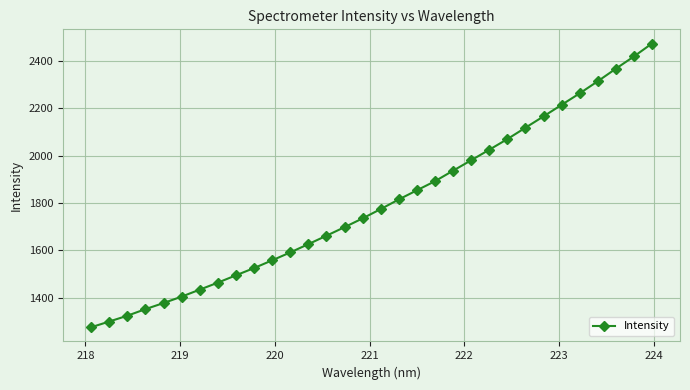

How many values exceed 1774?

16